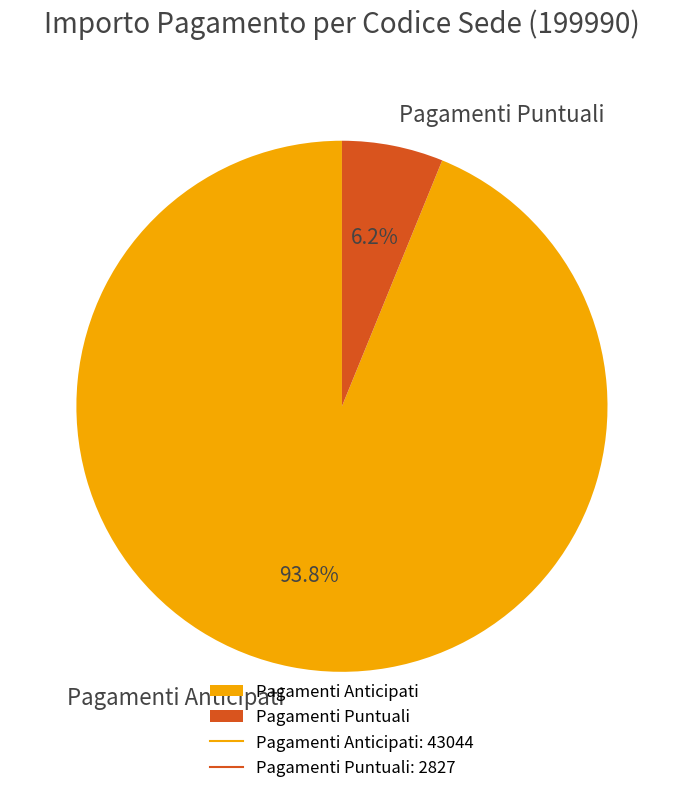

Which category accounts for the majority?

Pagamenti Anticipati